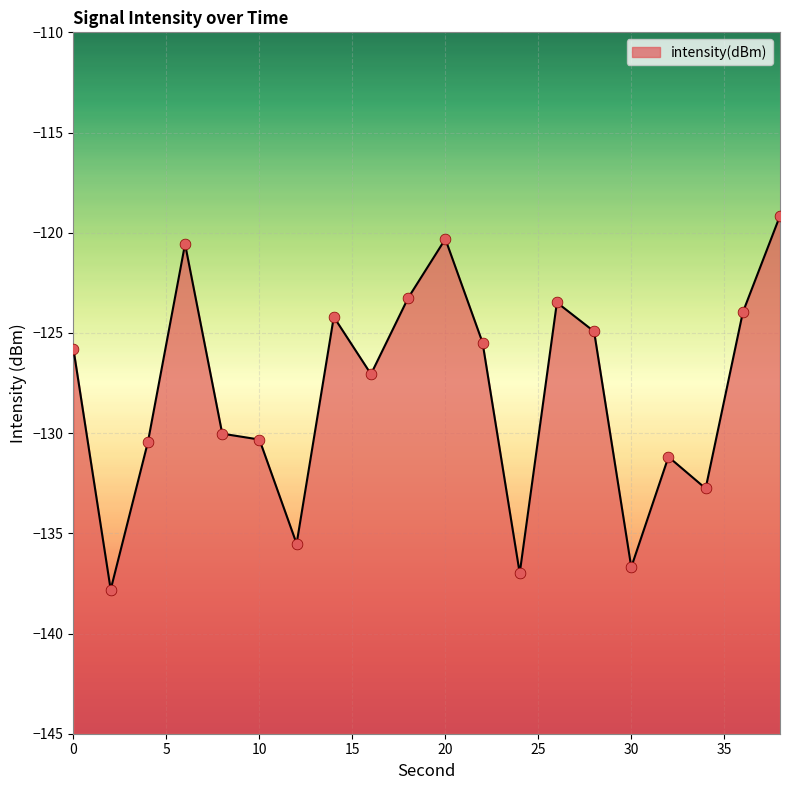

What is the change in value from 6 to 26?

-2.9